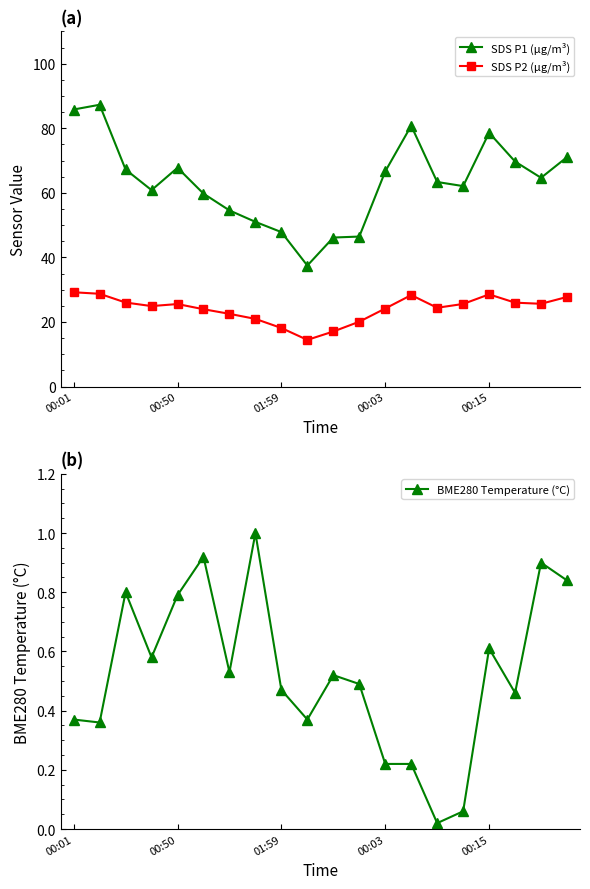

How many interior local peaks does the SDS P1 (µg/m³) series have?

4